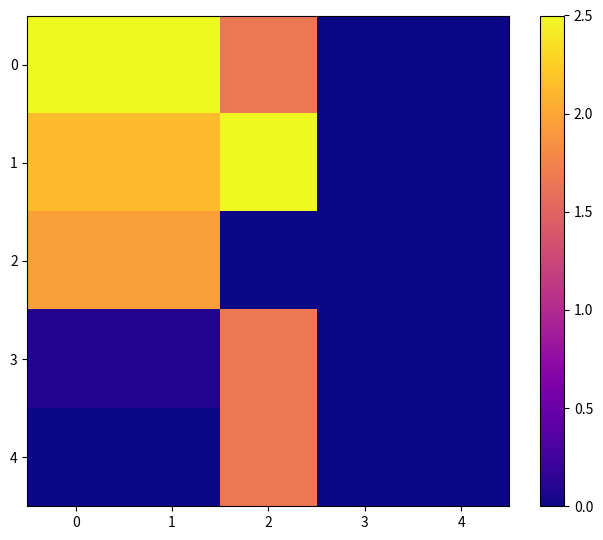

Reading left to right, transcribe all the data shown in this chart.

0: 0=2.5	1=2.5	2=1.7	3=0.0	4=0.0
1: 0=2.1	1=2.1	2=2.5	3=0.0	4=0.0
2: 0=2.0	1=2.0	2=0.0	3=0.0	4=0.0
3: 0=0.1	1=0.1	2=1.7	3=0.0	4=0.0
4: 0=0.0	1=0.0	2=1.7	3=0.0	4=0.0